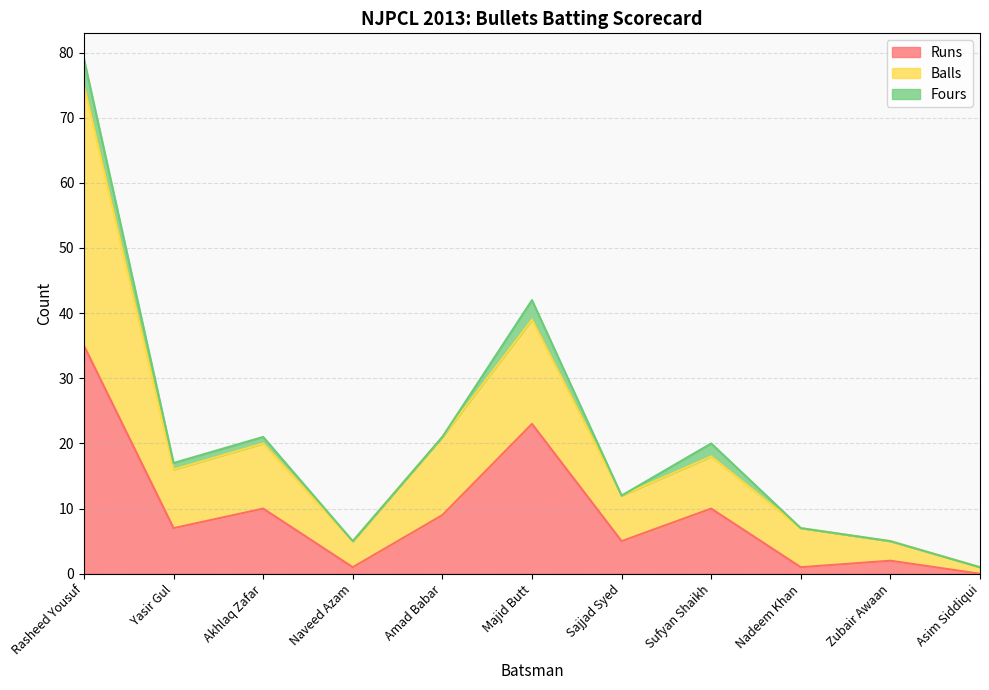

True or false: Balls has more than 2 interior local peaks.

True